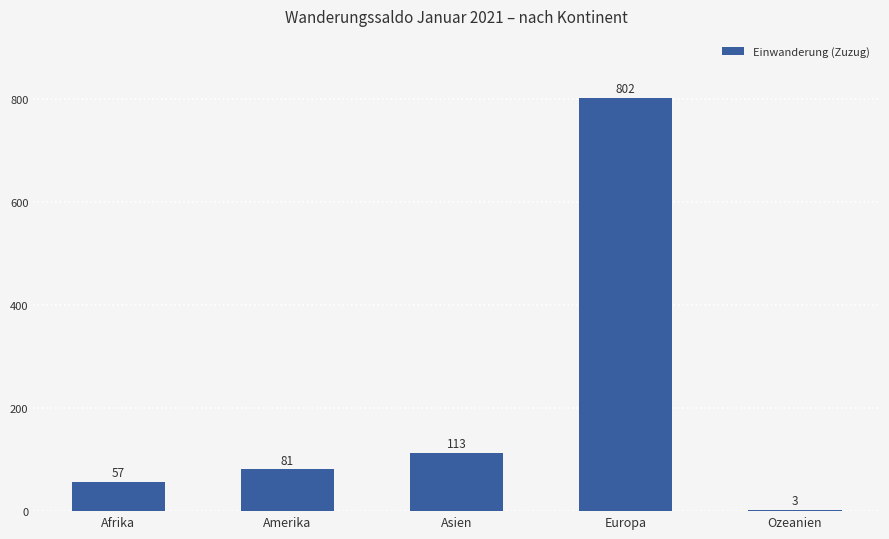

Does the chart contain stacked bars?

No